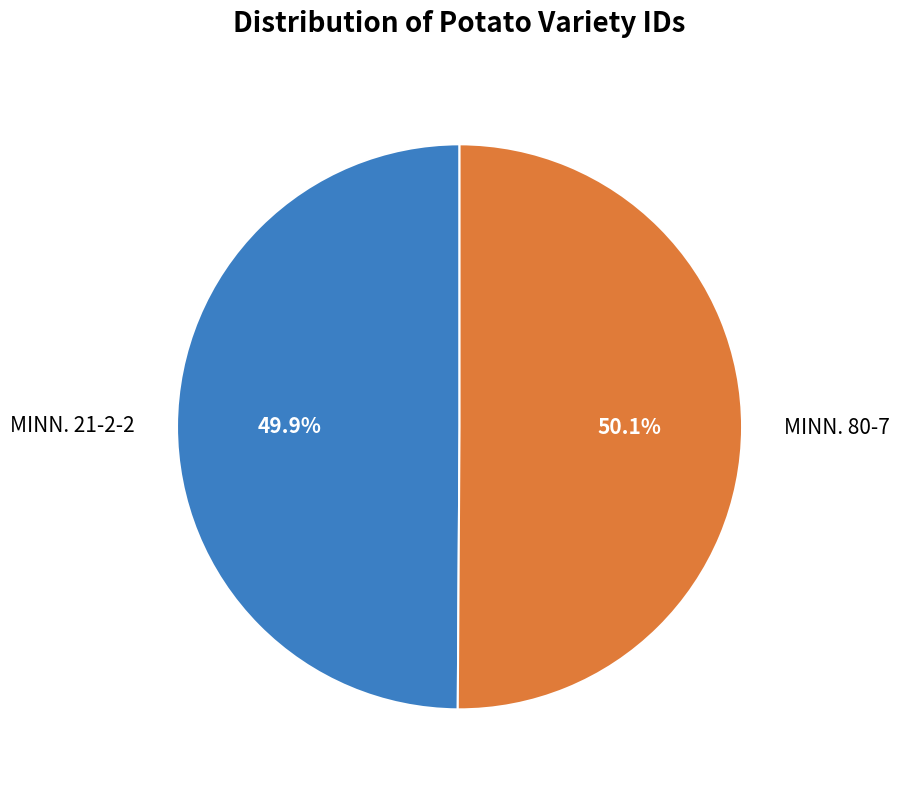

Combined, what portion of the pie is MINN. 21-2-2 and MINN. 80-7?

100.0%